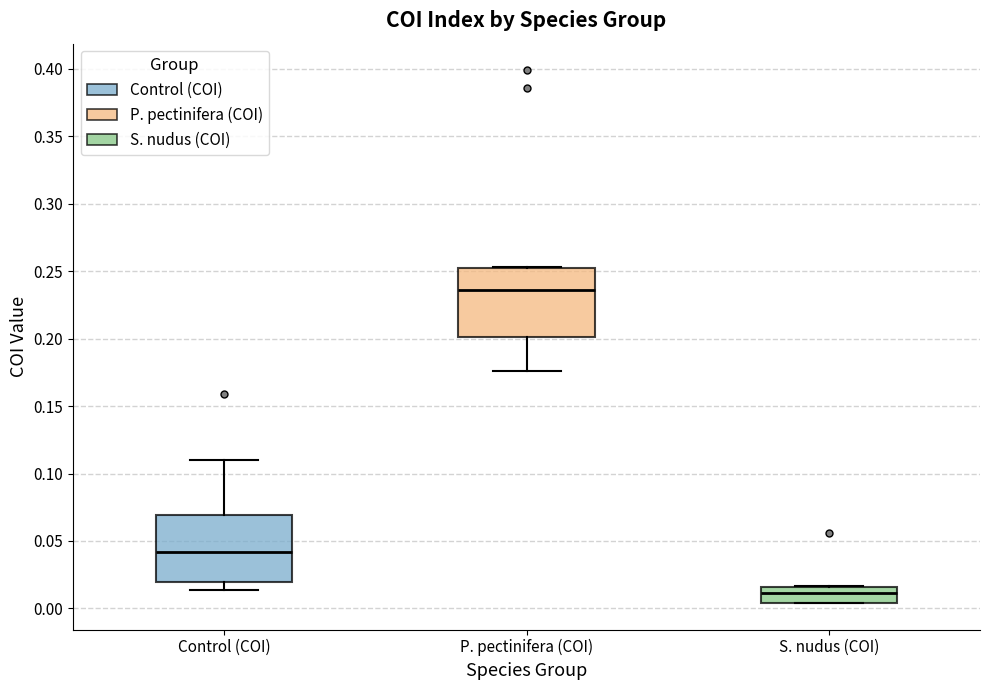

Reading left to right, read every box against the y-axis: the position of its median line, the range the box covers, and the ends of its whiskers. The values are not printed on the chart, so give them approximately, as read against the axis.

Control (COI): median 0.040, box 0.020 to 0.070, whiskers 0.015 to 0.110
P. pectinifera (COI): median 0.235, box 0.200 to 0.250, whiskers 0.175 to 0.255
S. nudus (COI): median 0.010, box 0.005 to 0.015, whiskers 0.005 to 0.015